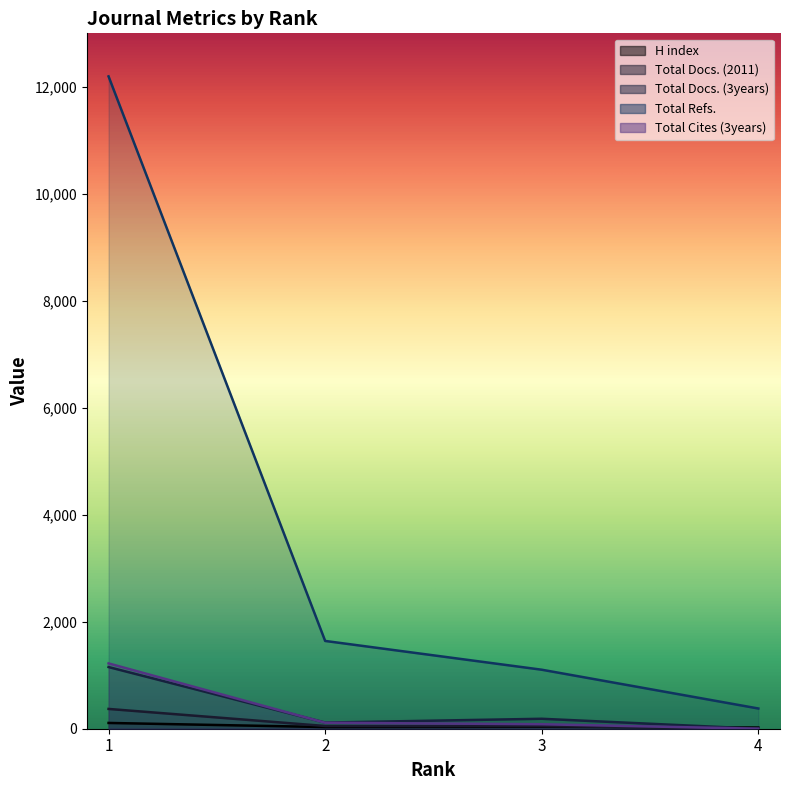

What is the value of the Total Refs. point at the 3rd from the left?

1103